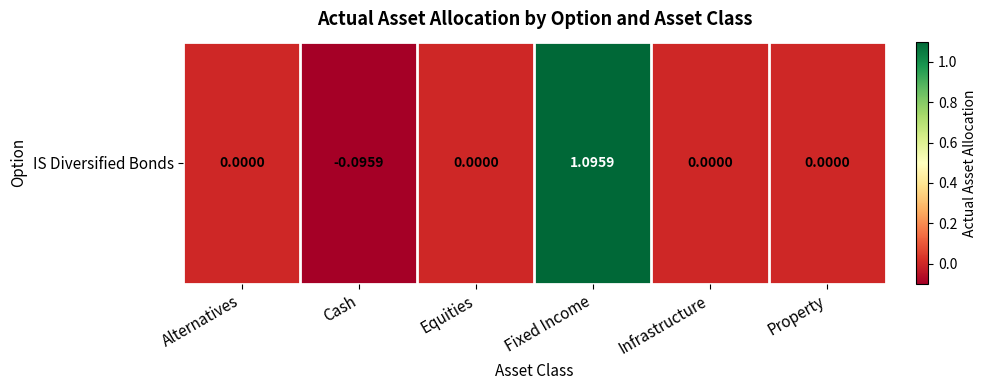

Rank the categories by value from lowest to highest.

Cash, Alternatives, Equities, Infrastructure, Property, Fixed Income